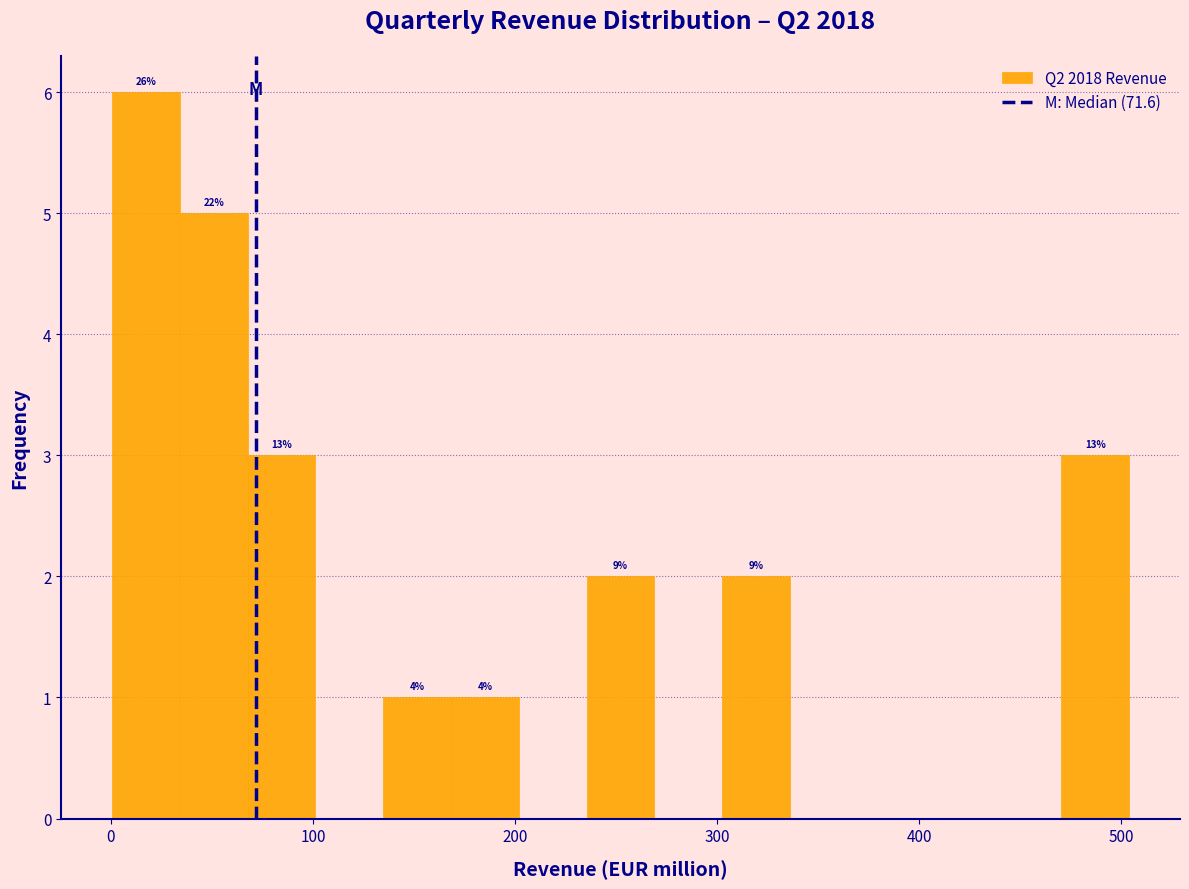

Around what value on the x-axis is the tallest bar? Give the approximate position of its centre, as read against the axis.

20